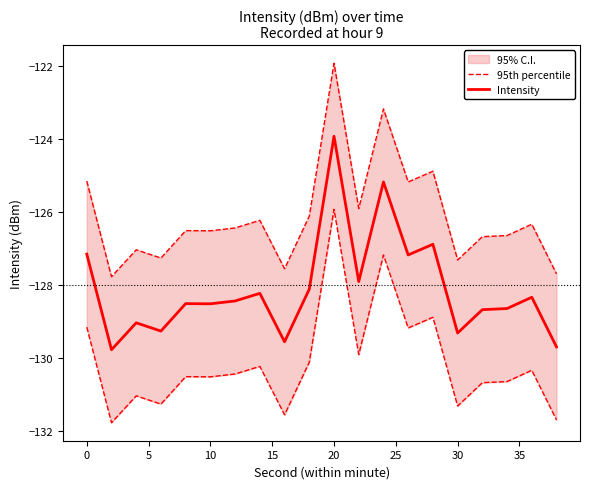

What is the highest value of the Intensity series?

-123.9